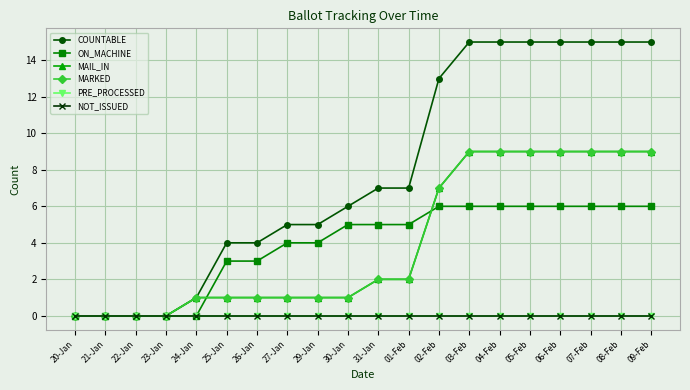

Which series has the widest spread of values?

COUNTABLE